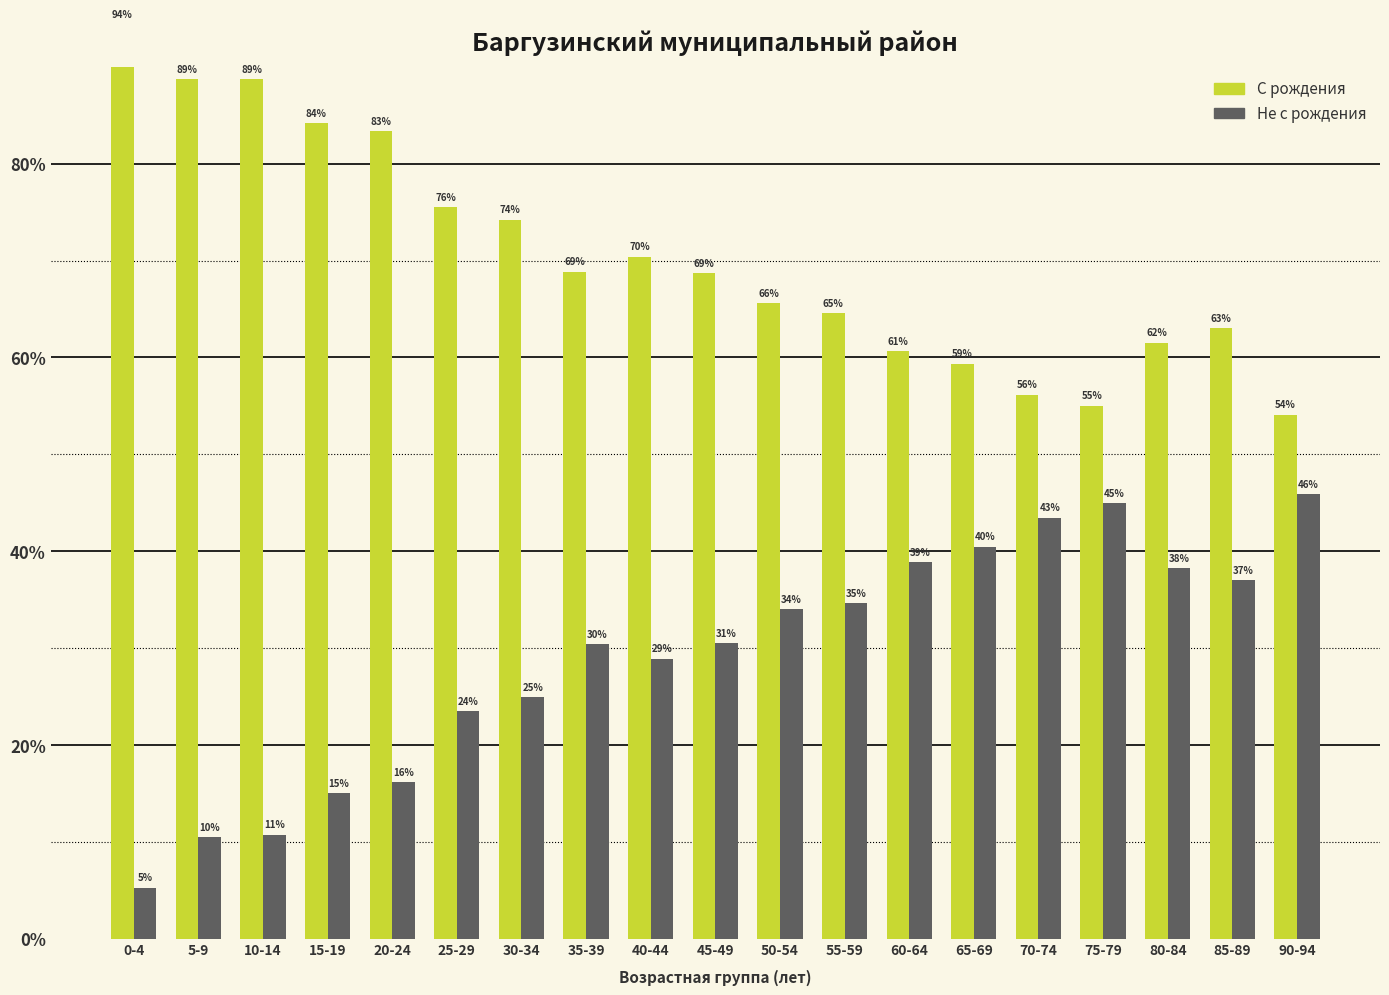

Which series has the largest range (max minus min)?

Не с рождения